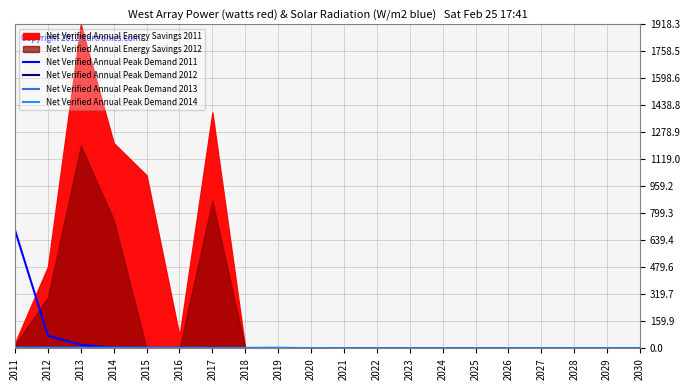

How many interior local peaks does the Net Verified Annual Peak Demand 2013 series have?

1